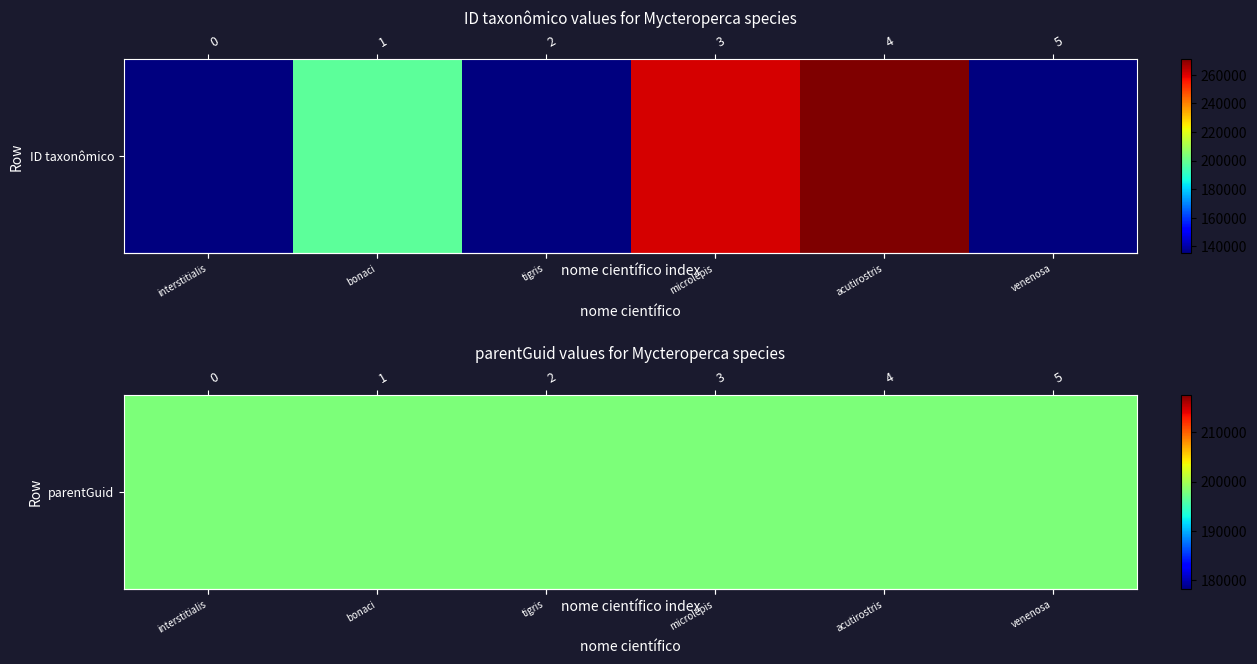

Read the value at Mycteroperca microlepis, to the nearest 100.

261000